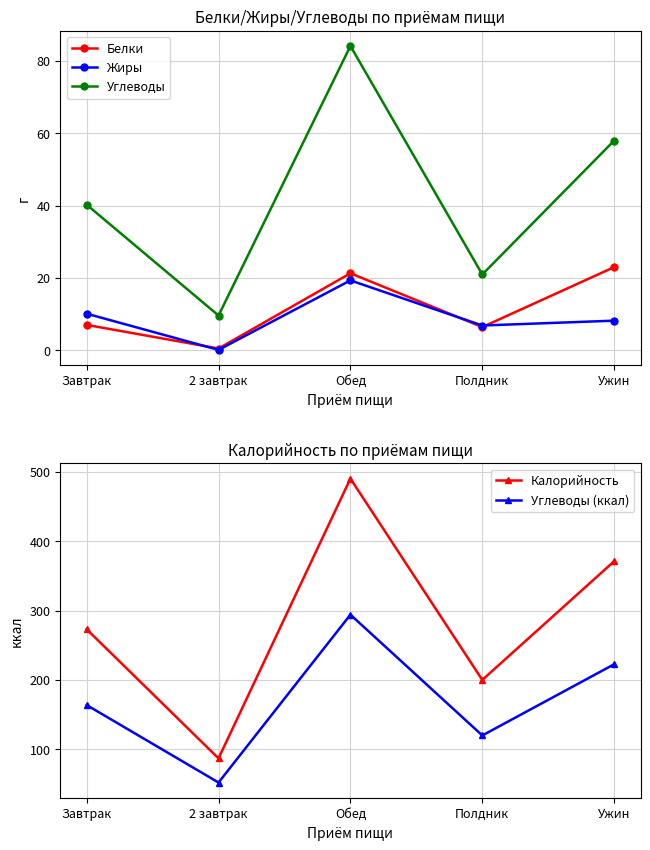

True or false: Жиры and Углеводы cross at least once.

False